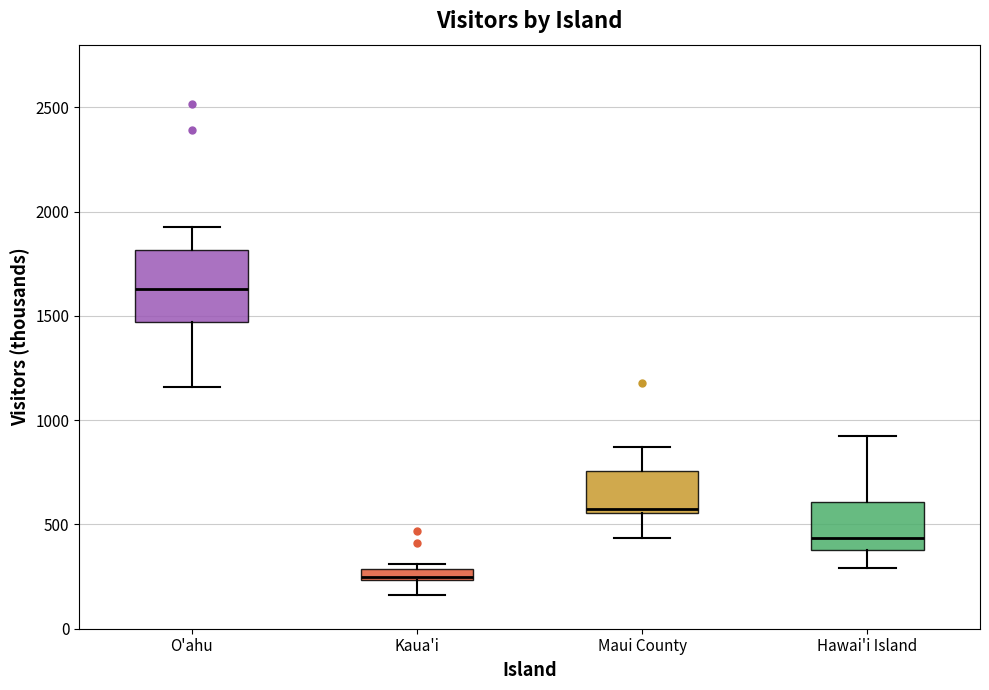

Where does the lower whisker of the box for Kaua'i end on the y-axis? The values are not printed on the chart, so give them approximately, as read against the axis.

150